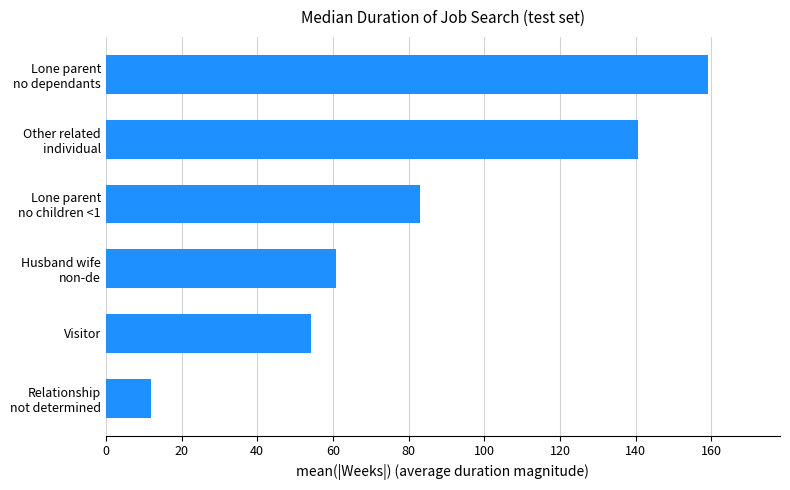

List the labels in order of value, smallest first.

Relationship
not determined, Visitor, Husband wife
non-de, Lone parent
no children <1, Other related
individual, Lone parent
no dependants